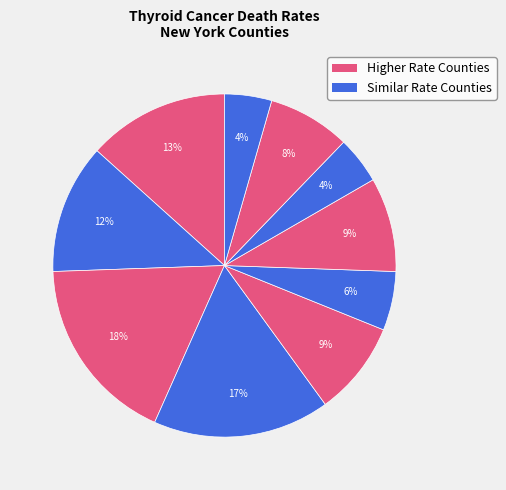

How many segments does this pie chart have?

10